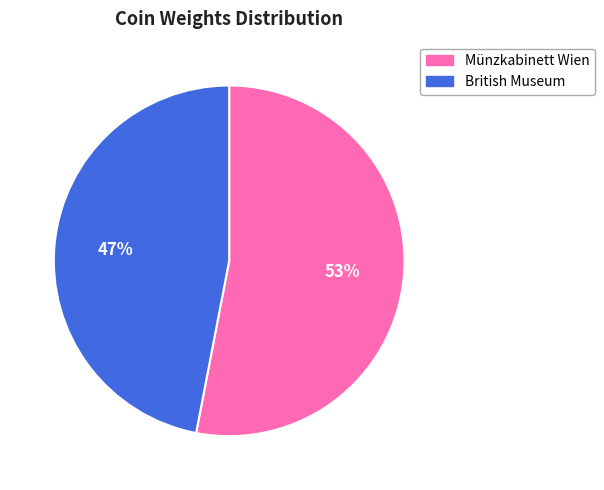

Which has a higher value, Münzkabinett Wien or British Museum?

Münzkabinett Wien